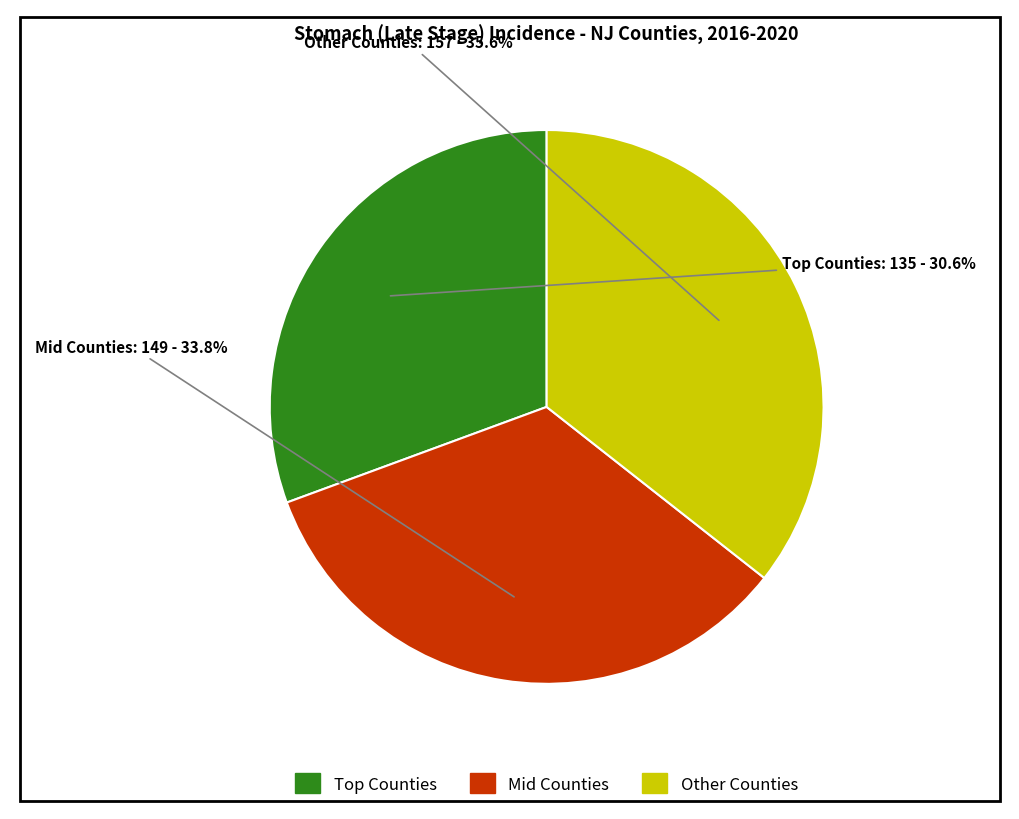

Is there any slice that represents more than half of the pie?

No